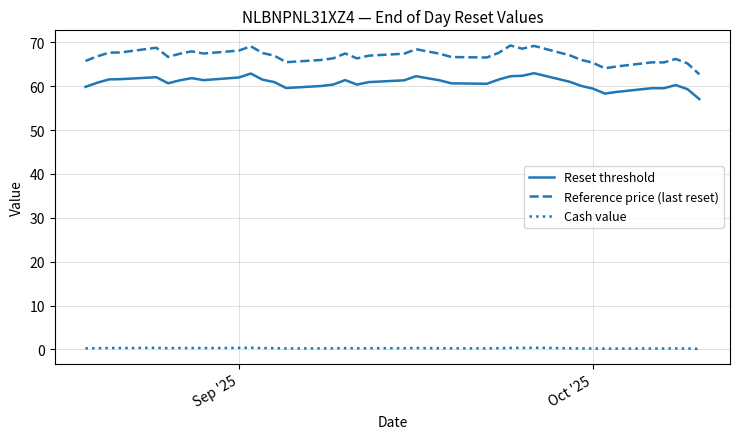

Which series has the widest spread of values?

Reference price (last reset)